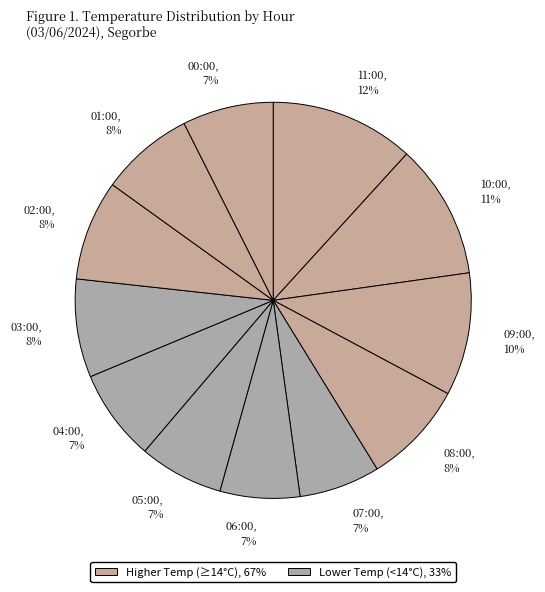

How many segments does this pie chart have?

12